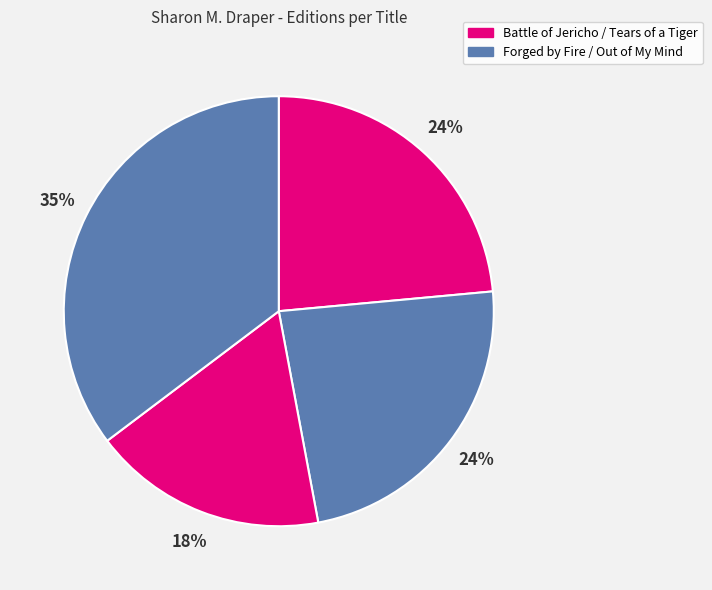

Which category has the smallest portion of the pie?

Tears of a Tiger